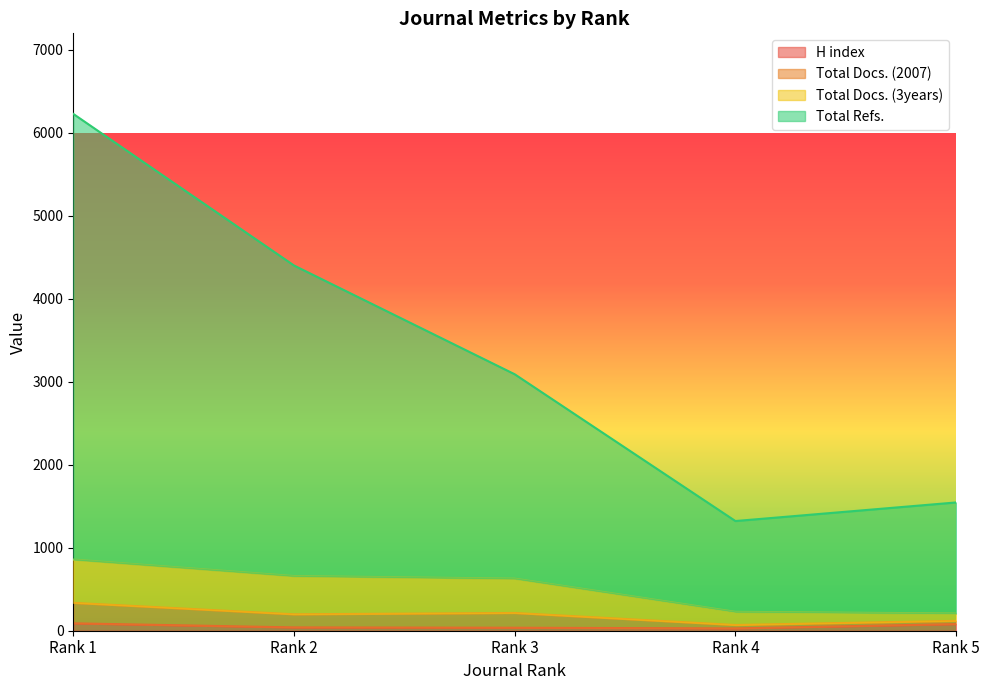

Which series has the largest range (max minus min)?

Total Refs.